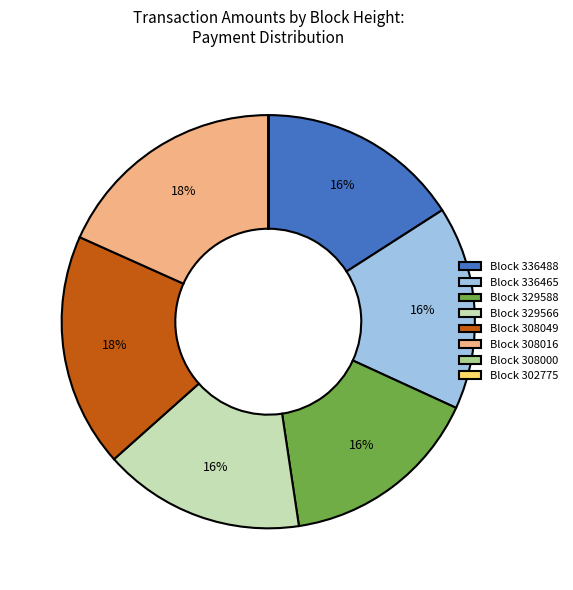

Which has a higher value, Block 308016 or Block 336488?

Block 308016